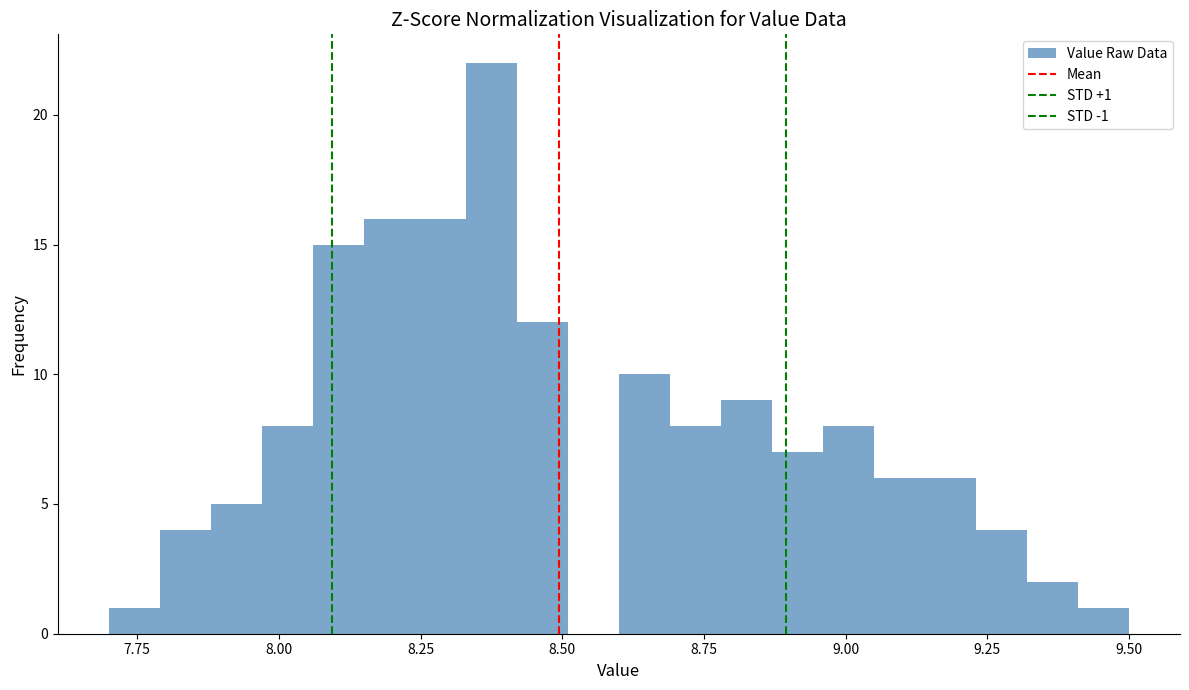

Read against the x-axis, roughly where is the centre of the tallest bar?

8.40